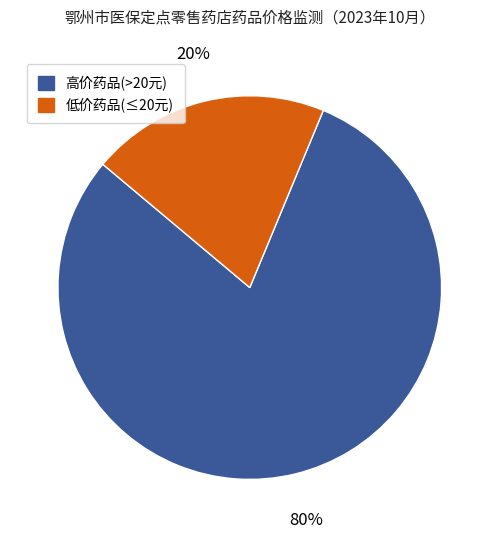

Is there any slice that represents more than half of the pie?

Yes